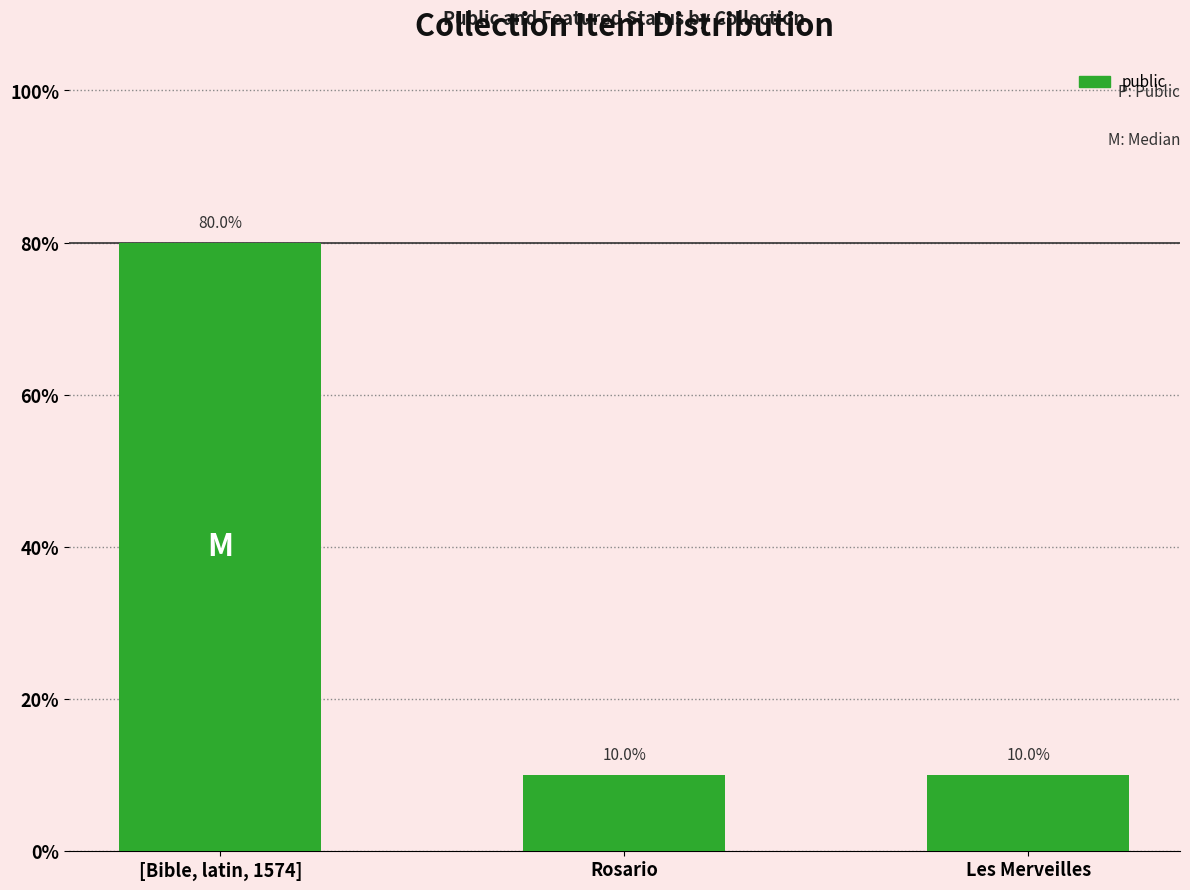

Approximately how many times larger is the value at Les Merveilles compared to Rosario?

1.0